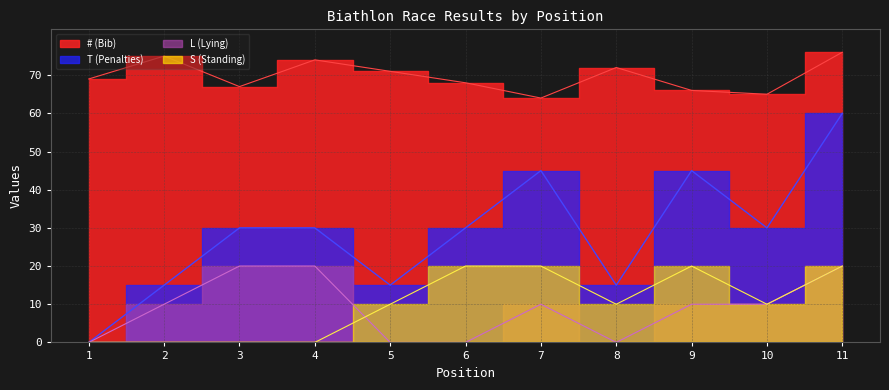

True or false: L (Lying) and # (Bib) cross at least once.

False